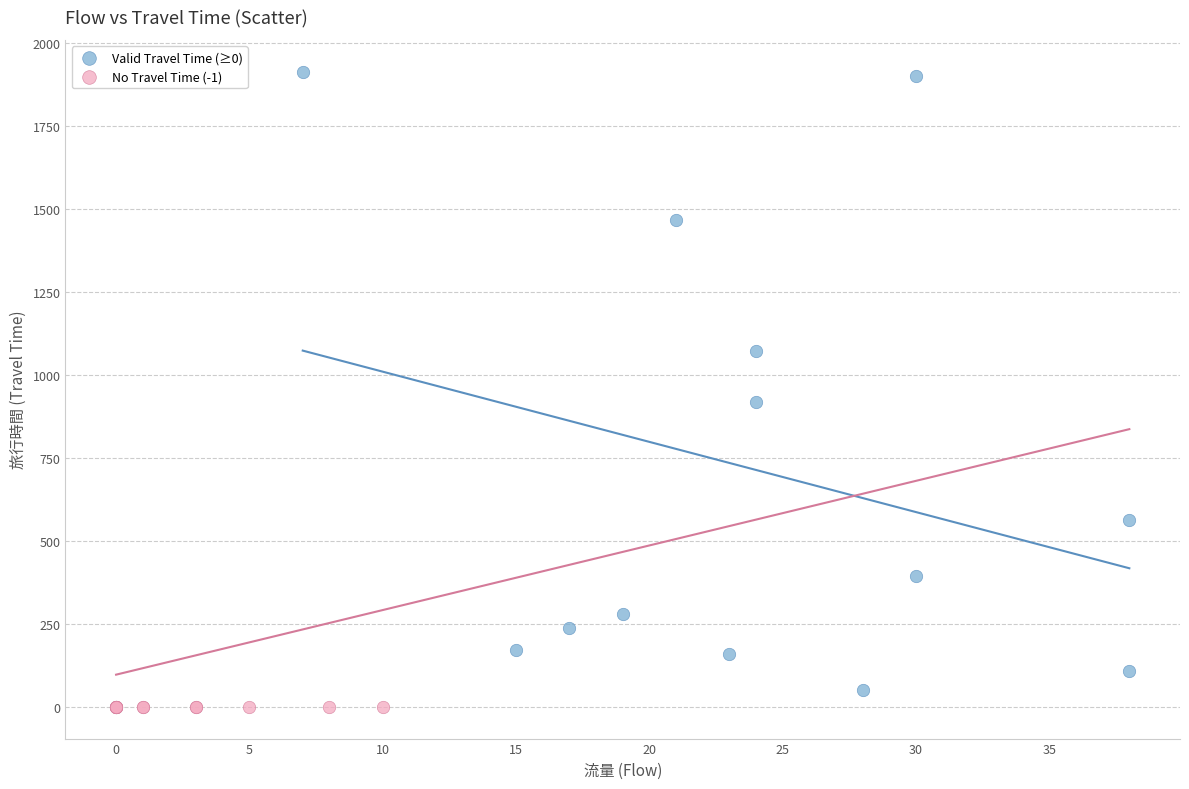

Which series reaches the maximum Y coordinate?

Valid Travel Time (≥0)